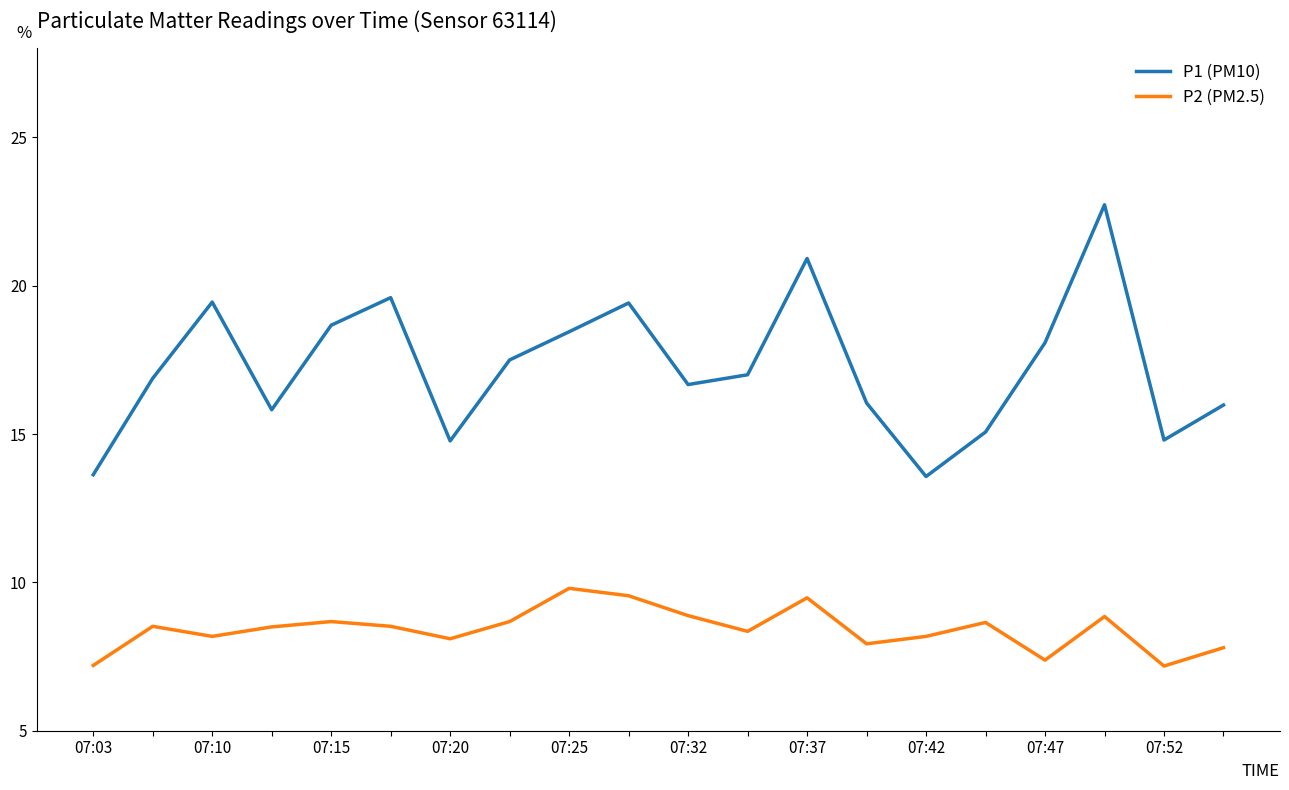

Does the chart display data point markers on the line(s)?

No